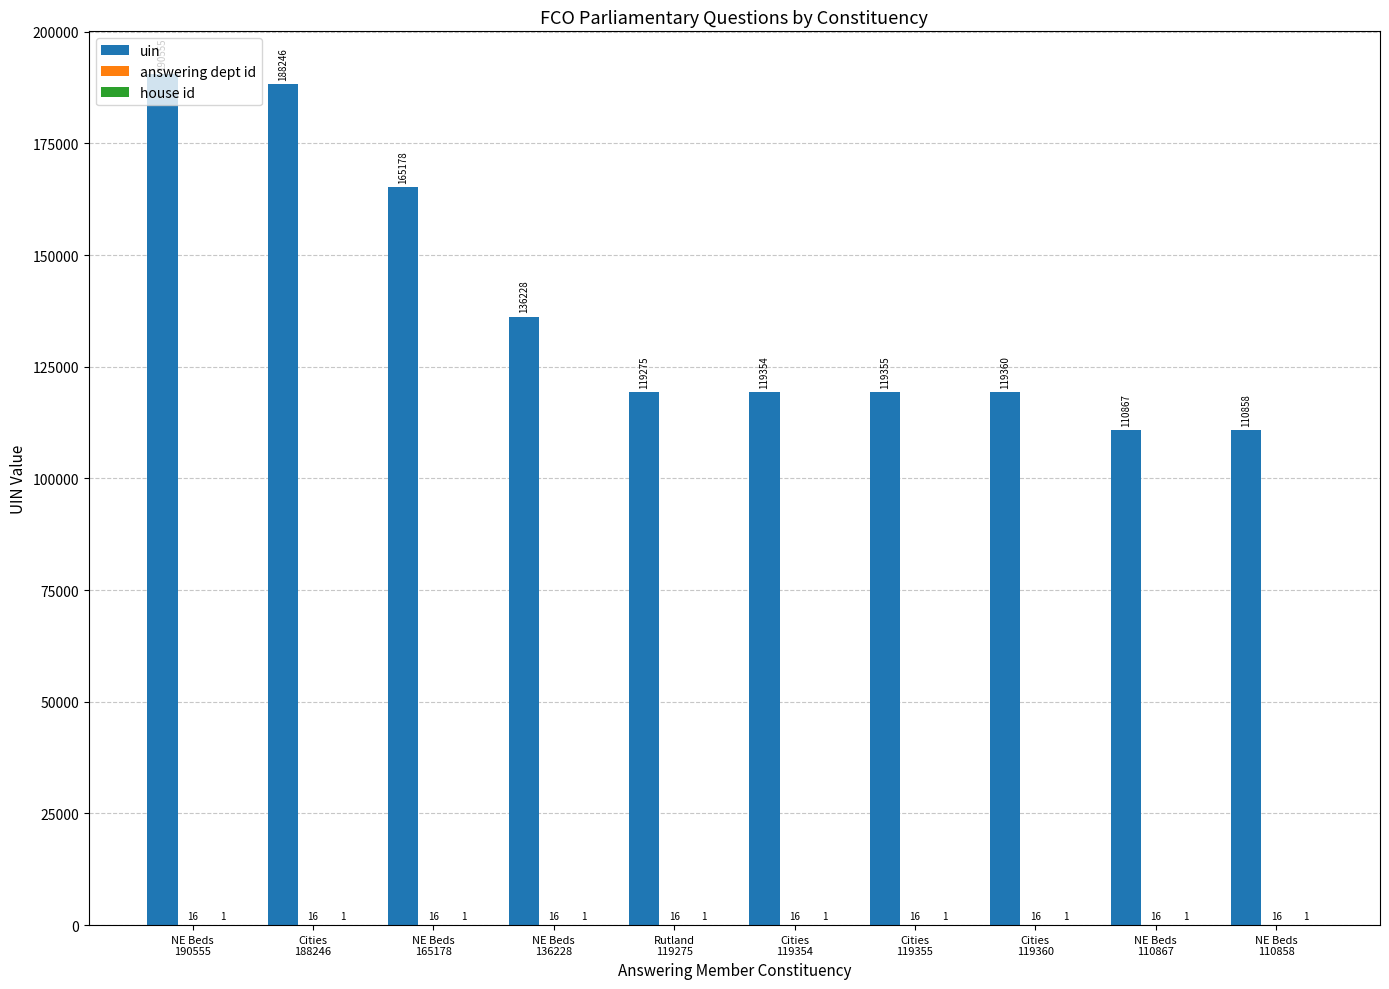

What is the sum of all uin values?

1379276